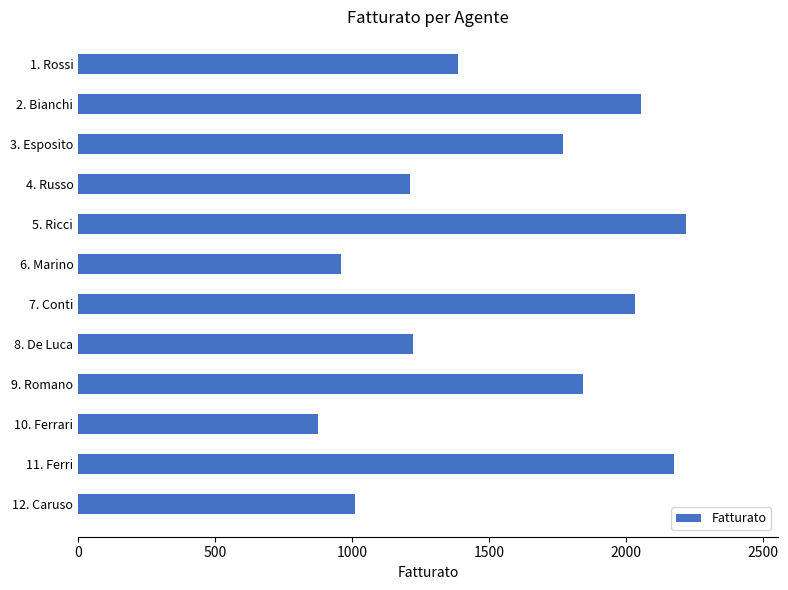

Which has a higher value, 5. Ricci or 12. Caruso?

5. Ricci